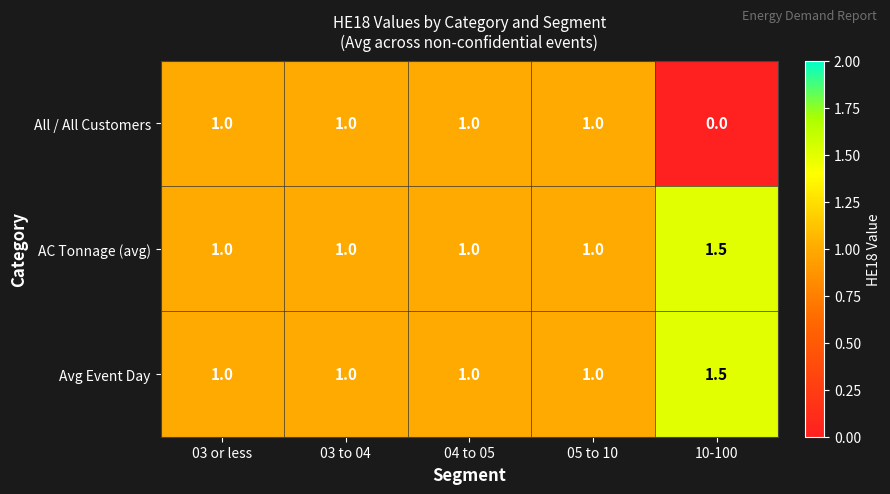

The All / All Customers series shows 0.5 at 03 to 04. True or false?

False